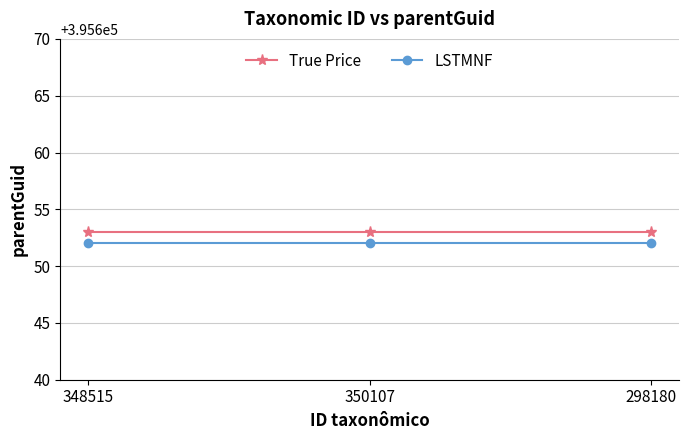

What is the sum of all LSTMNF values?

1186956